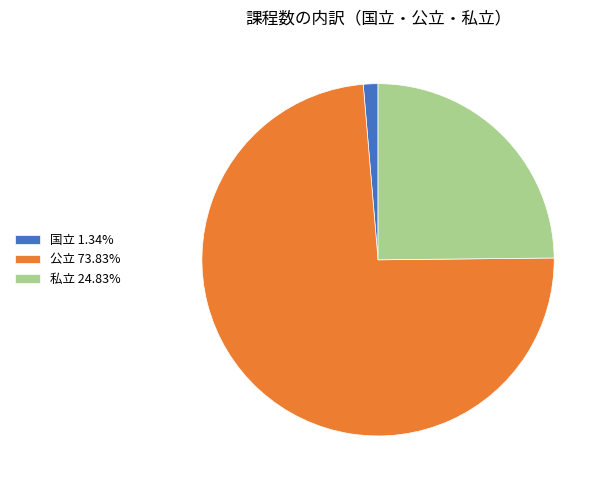

Is 私立 the majority of the pie?

No